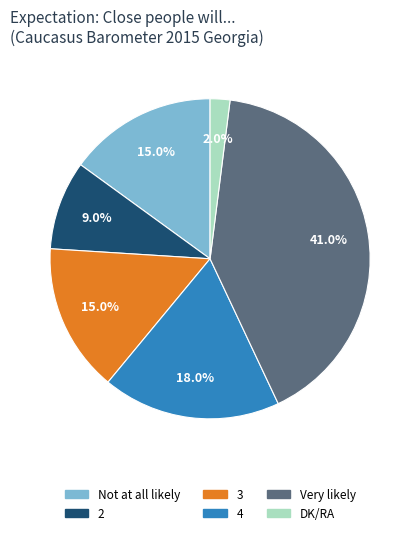

What is the largest slice in the pie chart?

Very likely